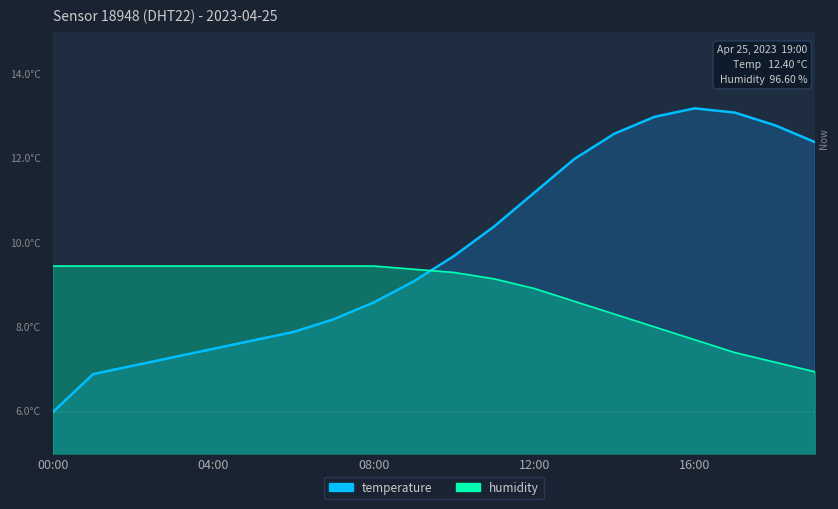

Rank the series at 00:00 from lowest to highest value.

temperature, humidity